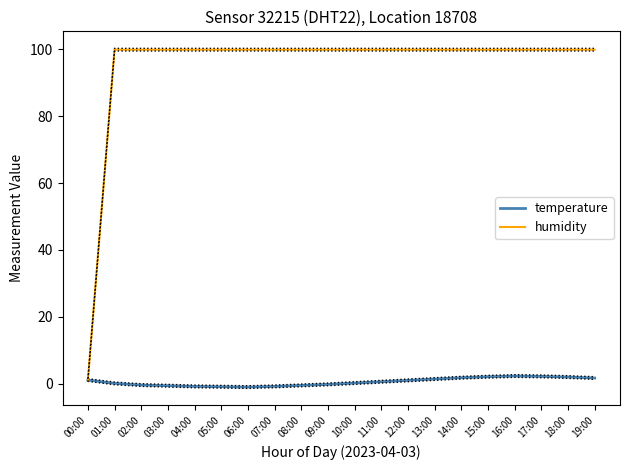

Between which two adjacent categories do temperature and humidity first intersect?

00:00 and 01:00